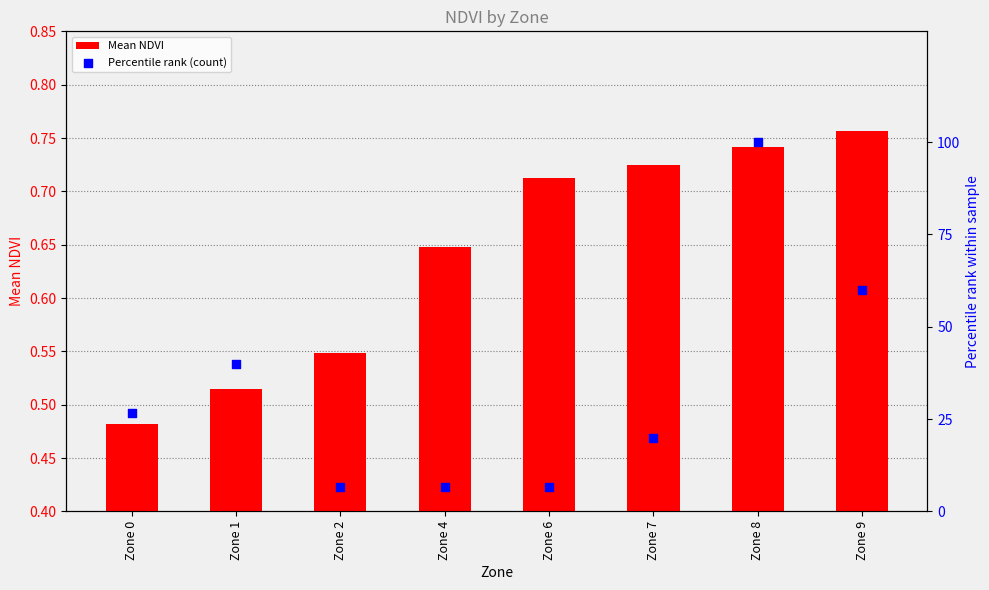

Which series contains the lowest Y value?

Mean NDVI